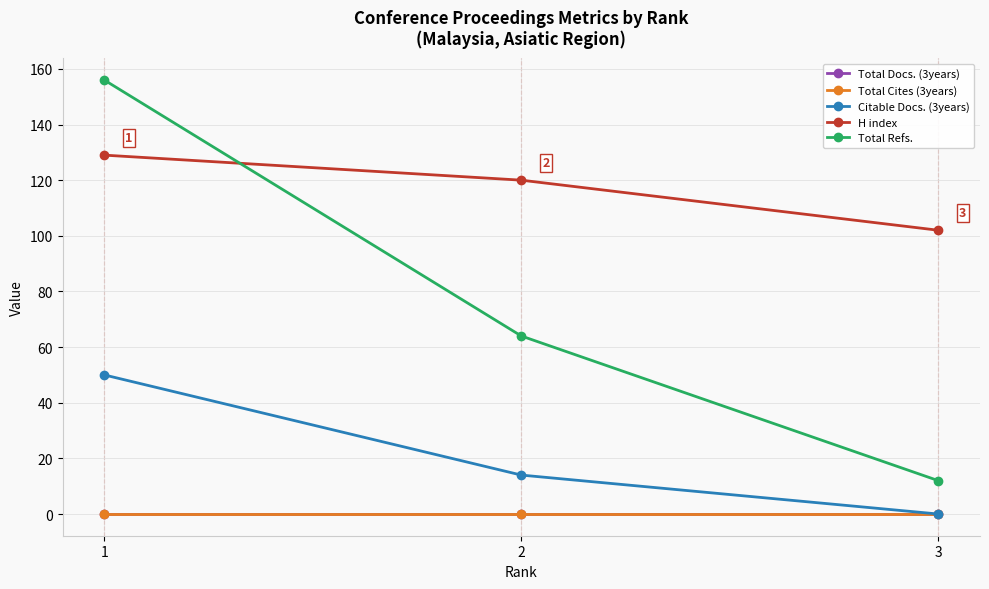

Is this an area chart (filled region under the line)?

No